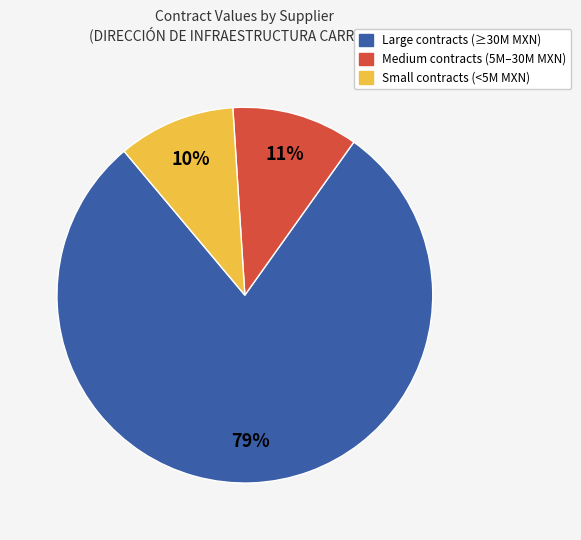

To the nearest percent, what is the average slice percentage?

33%